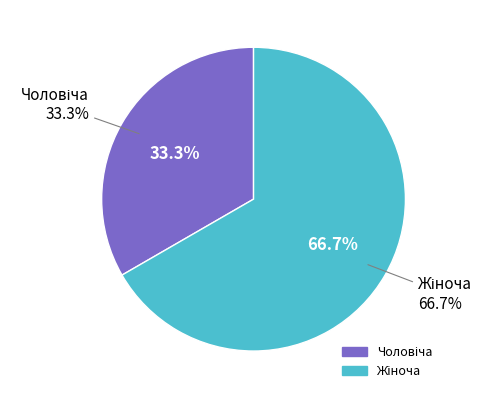

Which slice is the smallest?

Чоловіча